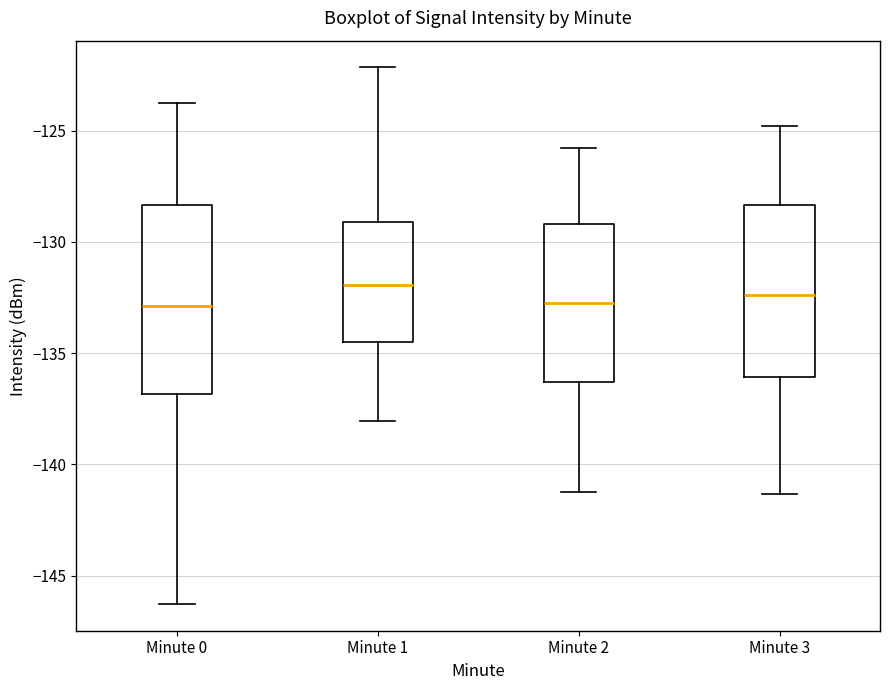

Where is the lower edge of the box for Minute 0 on the y-axis? The values are not printed on the chart, so give them approximately, as read against the axis.

-137.0